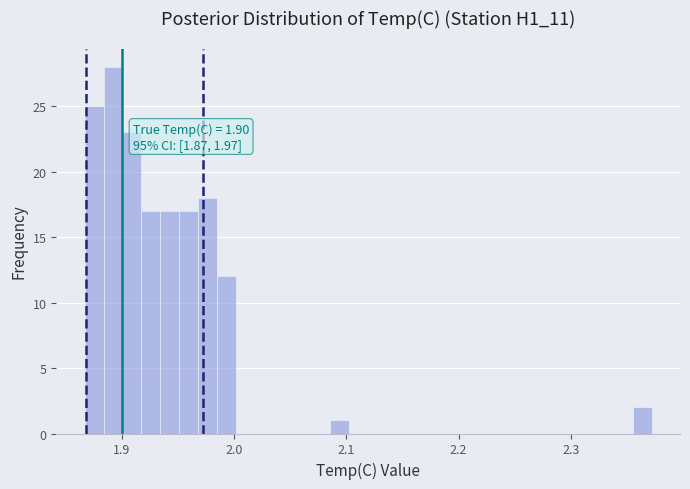

Around what value on the x-axis is the tallest bar? Give the approximate position of its centre, as read against the axis.

1.89